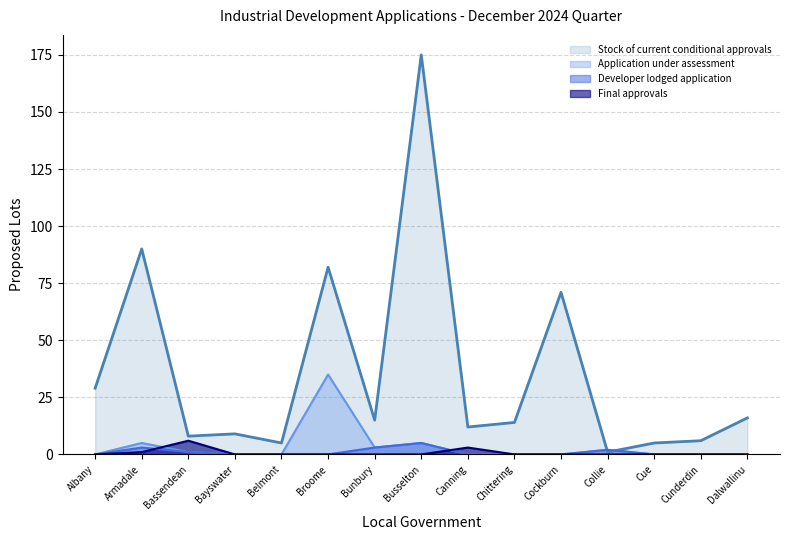

How many lines are shown in the chart?

4